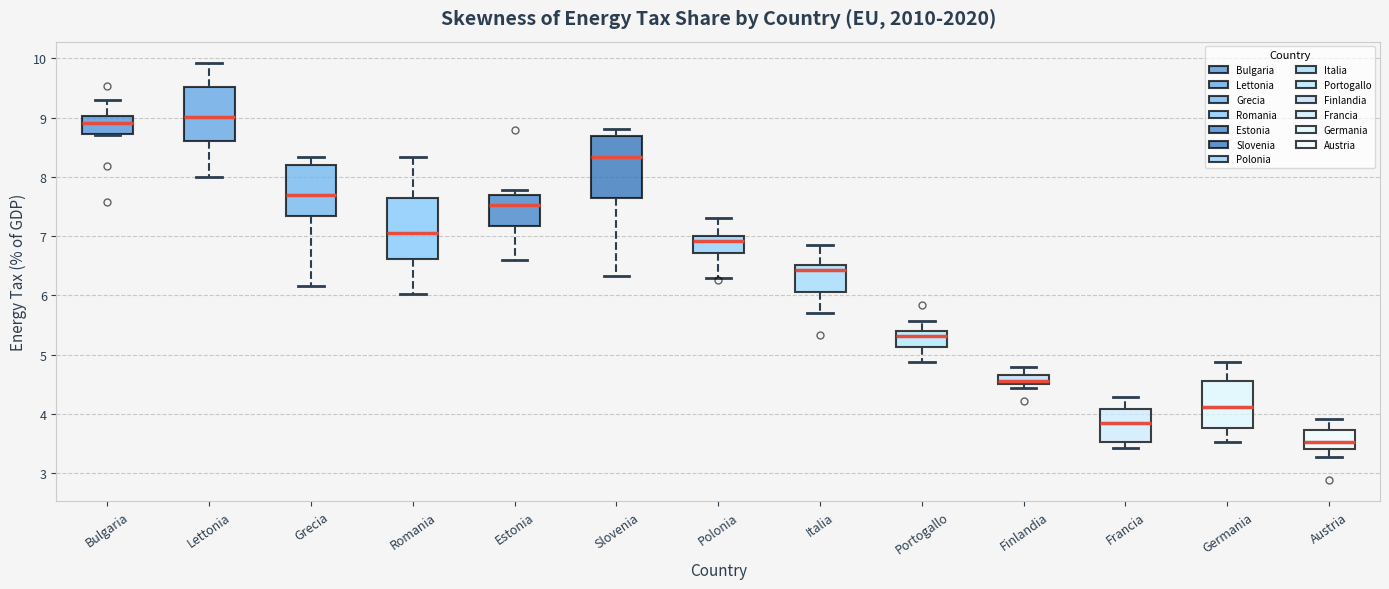

Where does the upper whisker of the box for Romania end on the y-axis? The values are not printed on the chart, so give them approximately, as read against the axis.

8.3